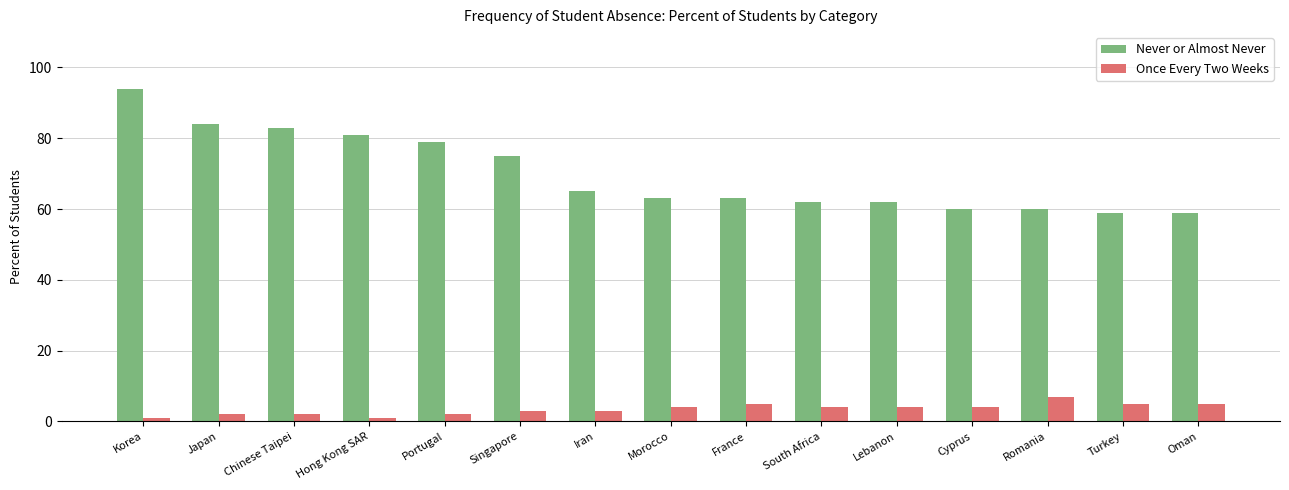

Count the number of categories in the chart.

15